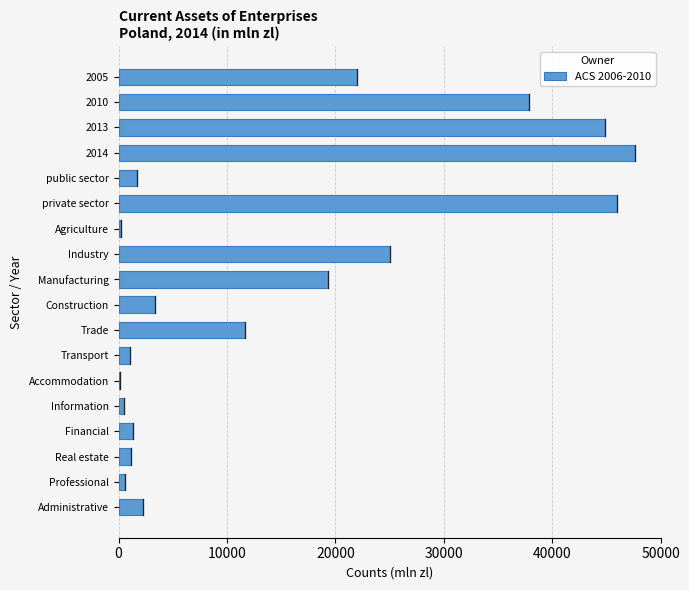

What is the ratio of the value at private sector to the value at Trade?

3.9